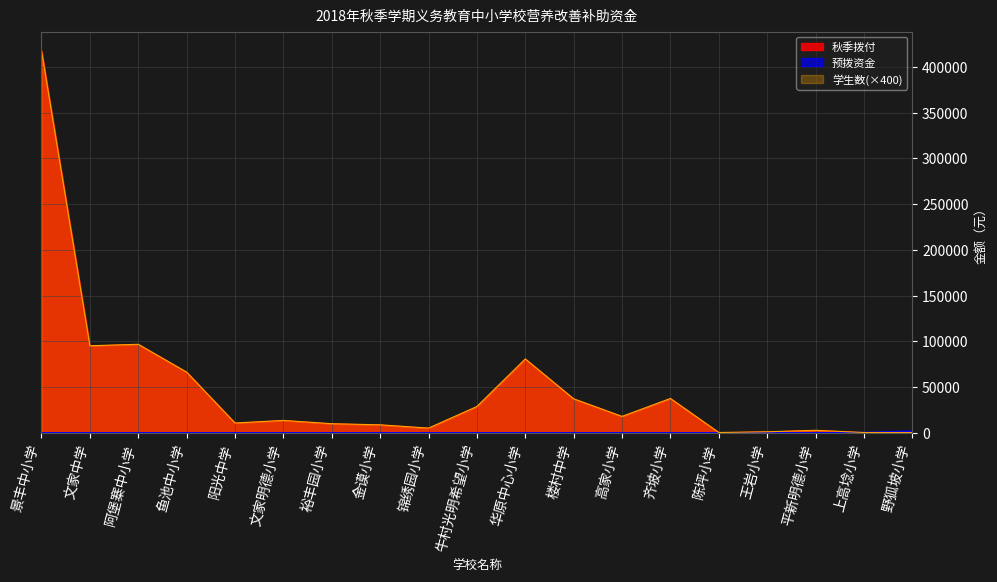

Is the value of 学生数 at 高家小学 greater than the value of 秋季拨付 at 鱼池中小学?

No